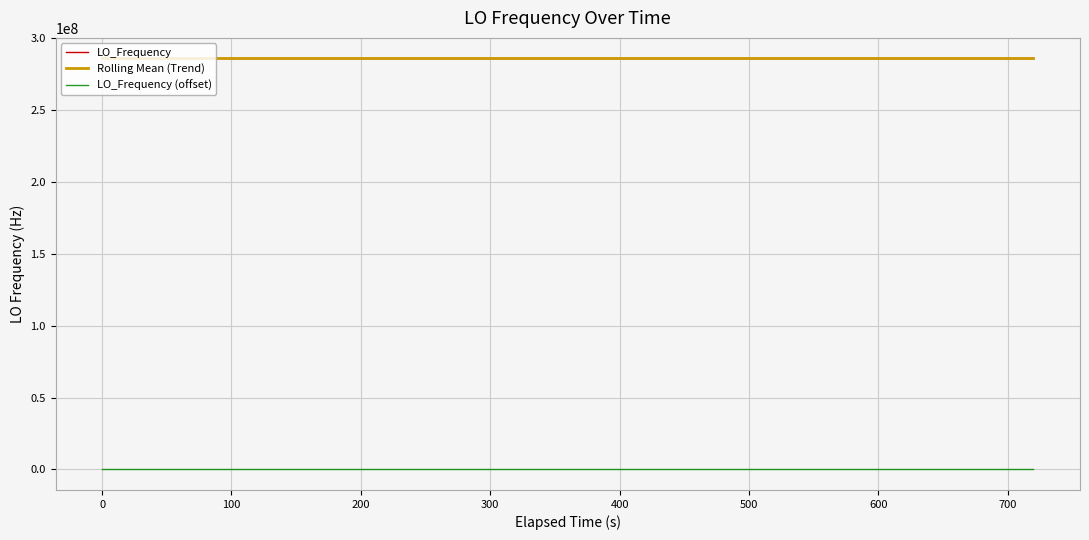

What is the maximum value for LO_Frequency?

286047002.7